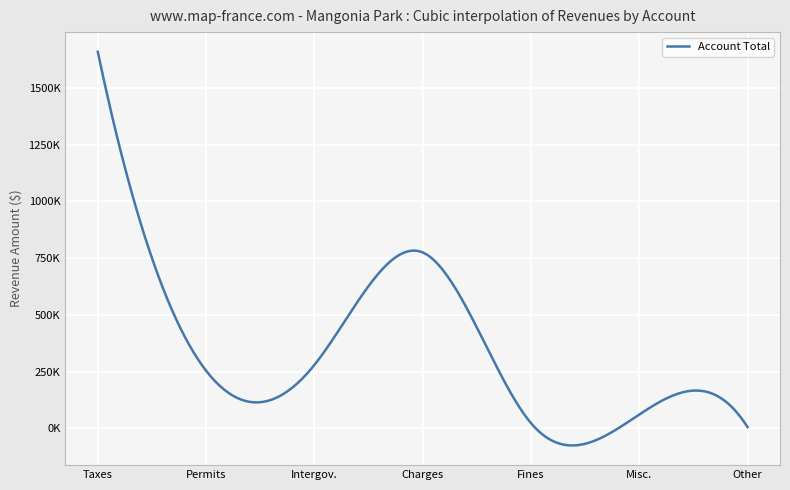

What is the difference between the second highest and second lowest values?

751226